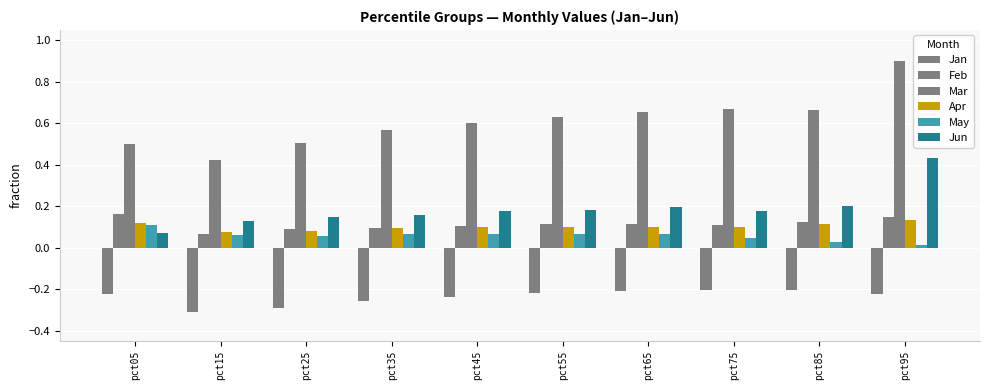

What is the maximum value shown in the chart?

0.9